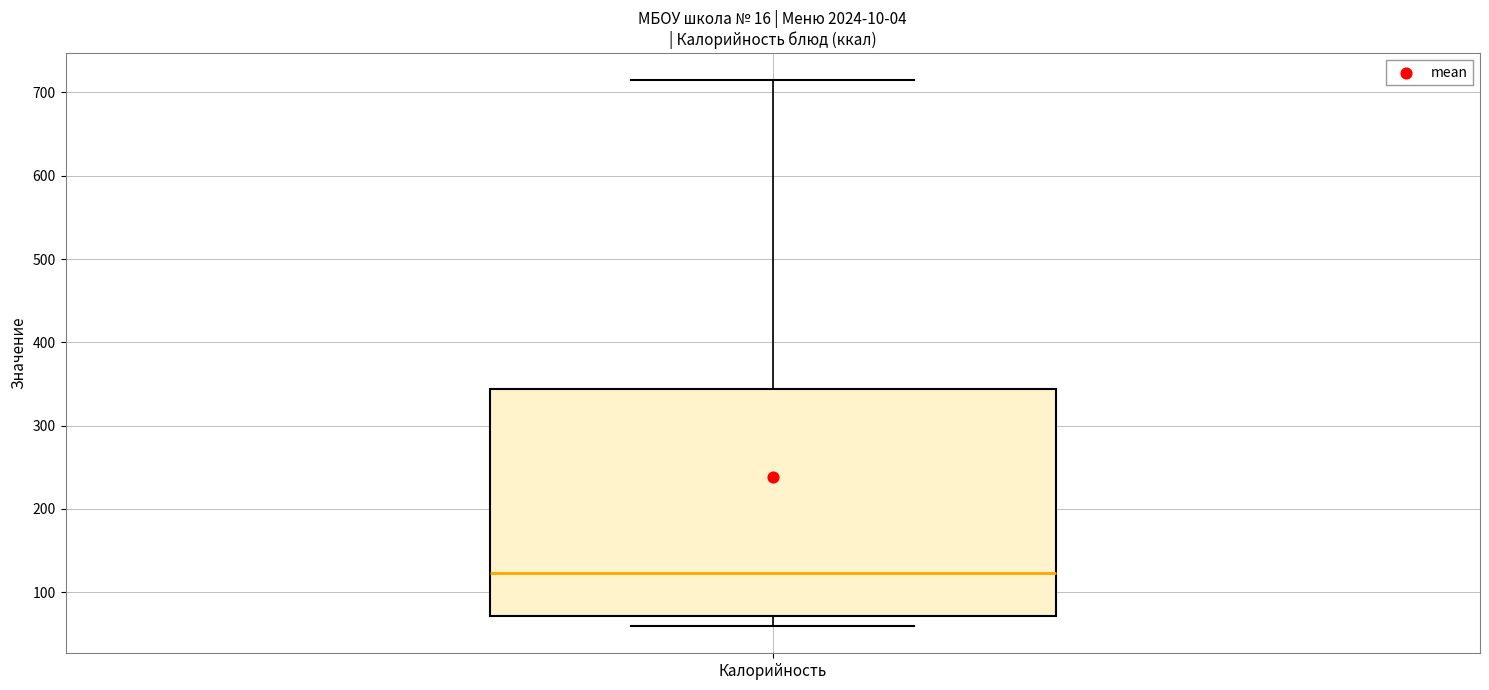

Read this box plot against the y-axis: the position of the median line, the range covered by the box, and the ends of both whiskers. The values are not printed on the chart, so give them approximately, as read against the axis.

median 120, box 70 to 340, whiskers 60 to 710